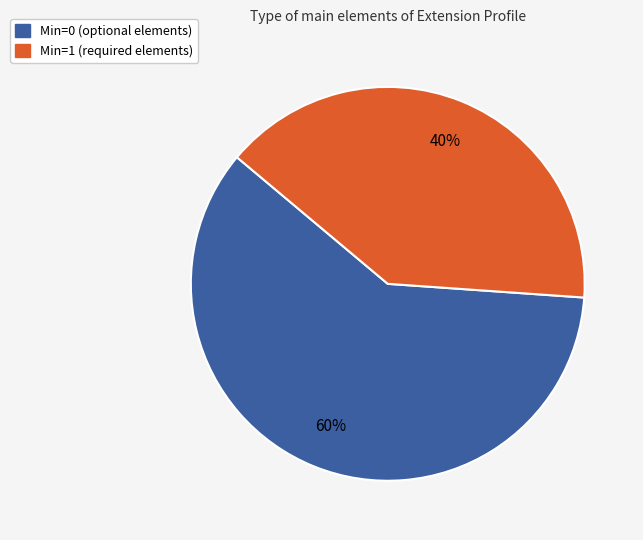

To the nearest percent, what is the average slice percentage?

50%